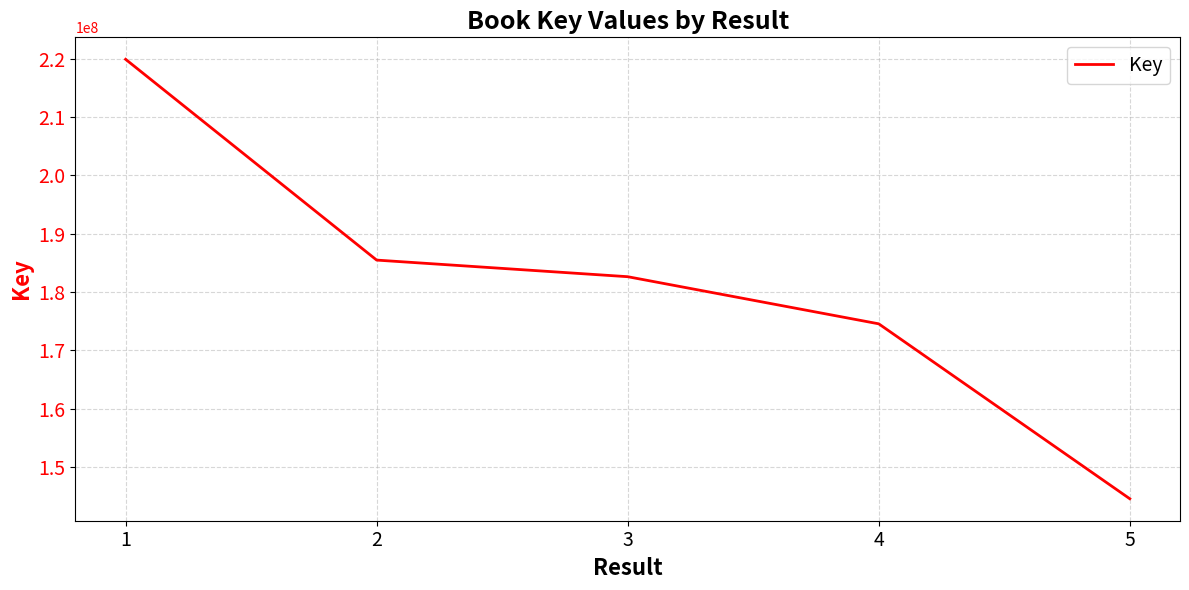

Reading left to right, extract all data points from this chart.

1=219929752	2=185480020	3=182631481	4=174545661	5=144533997